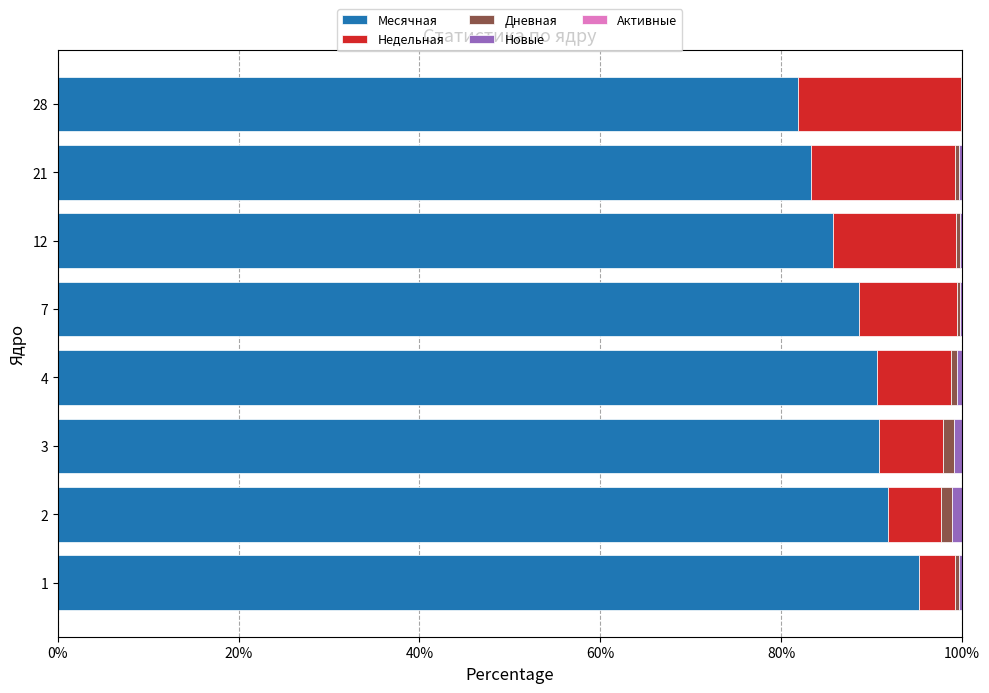

What is the highest value of the Месячная series?

95.3